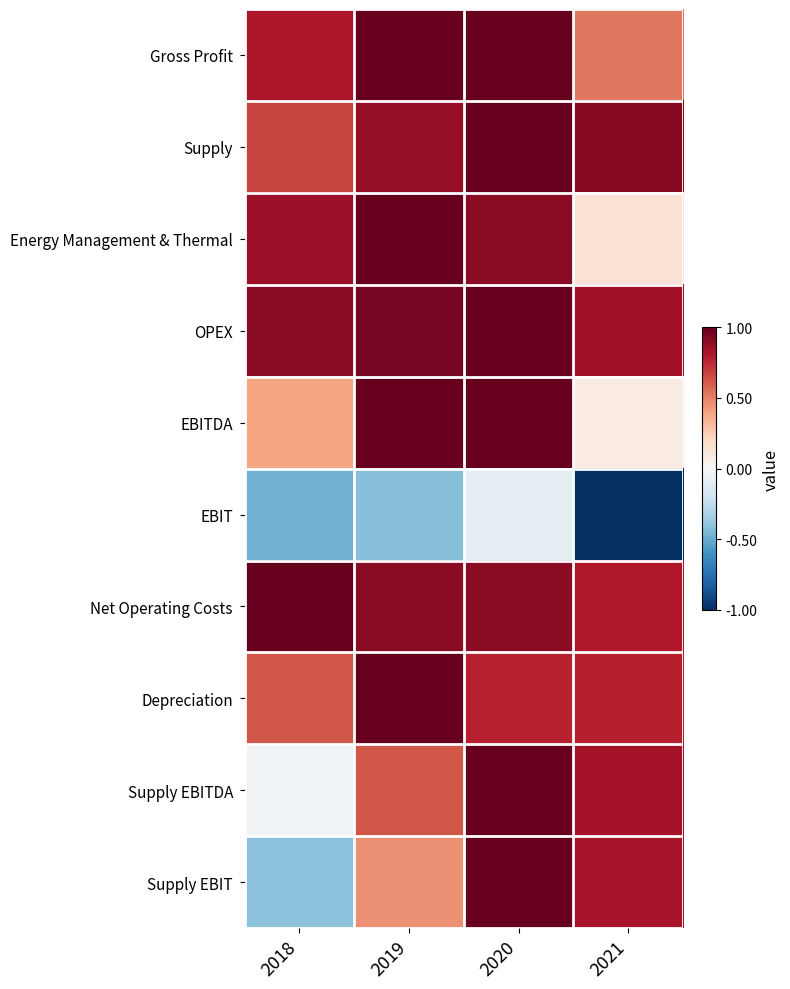

Which series has the largest range (max minus min)?

Supply EBIT